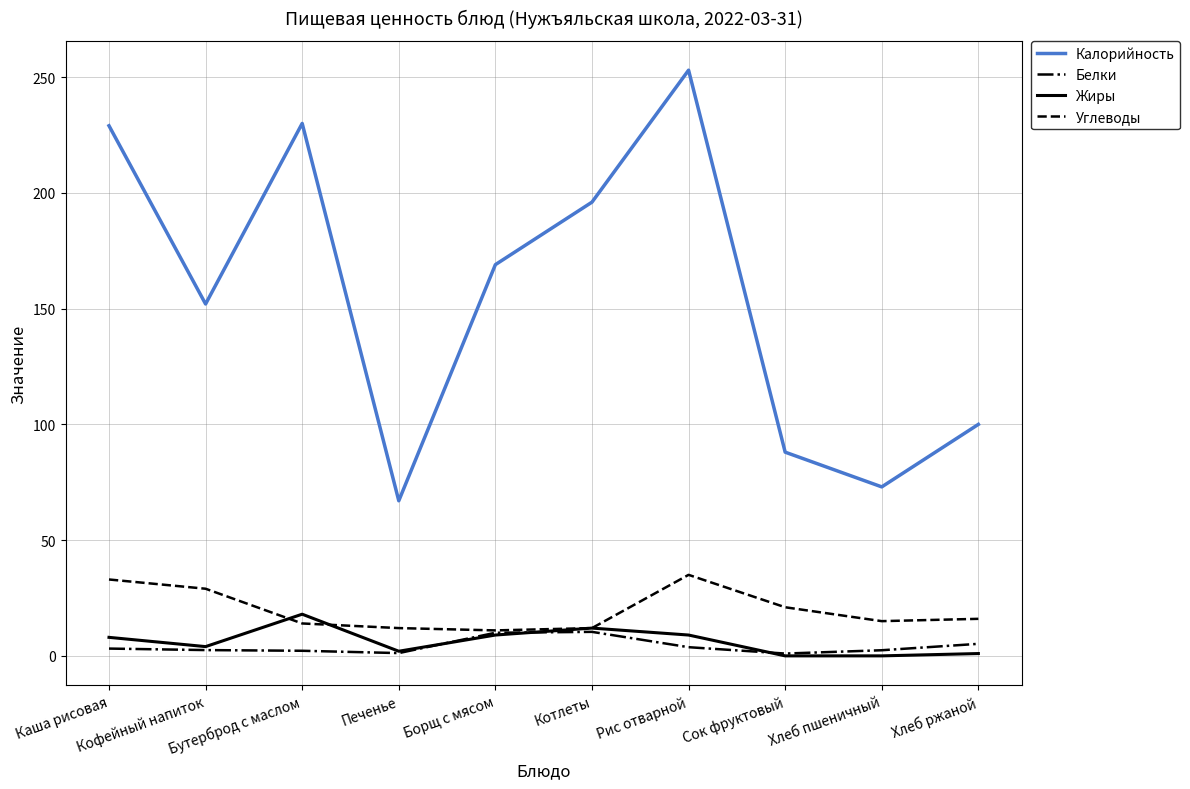

The value of Углеводы at Бутерброд с маслом is 14.0. True or false?

True